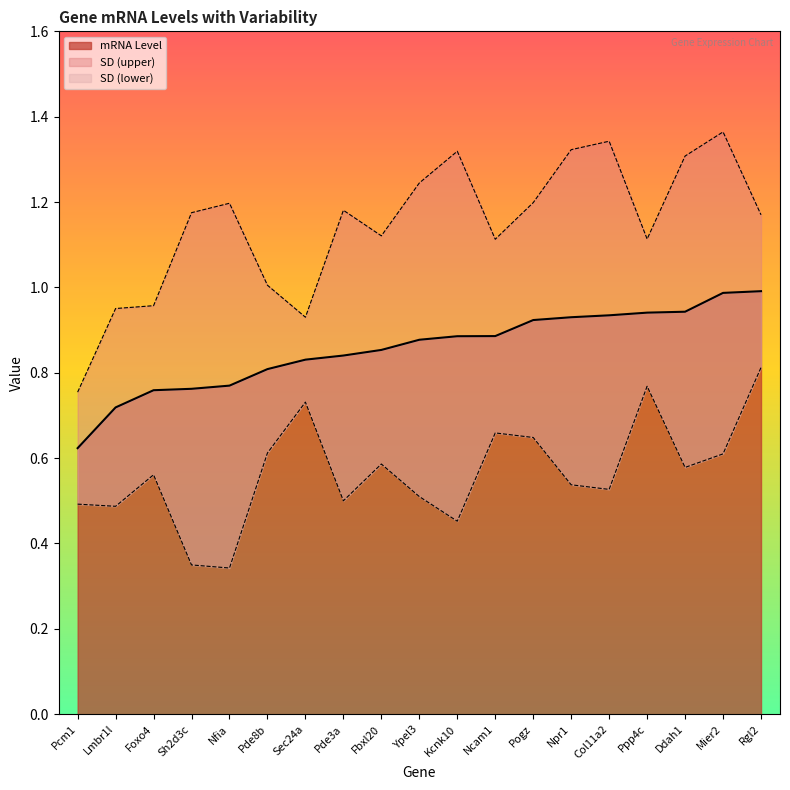

What is the label of the 18th point from the right?

Lmbr1l